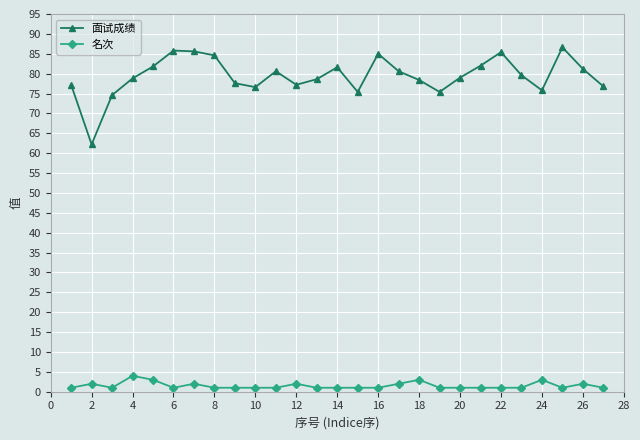

What is the minimum value shown in the chart?

1.0